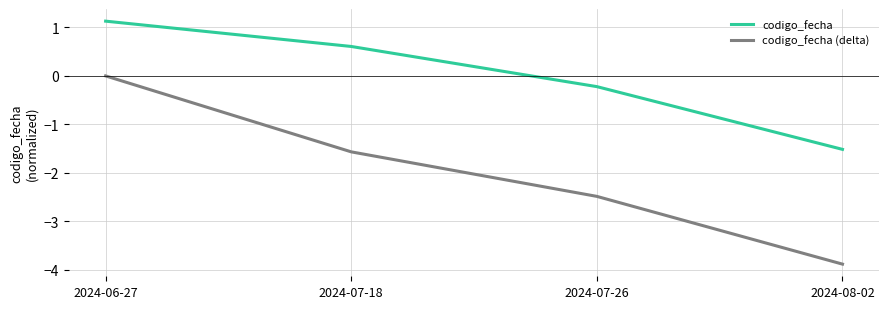

Count the number of categories in the chart.

4